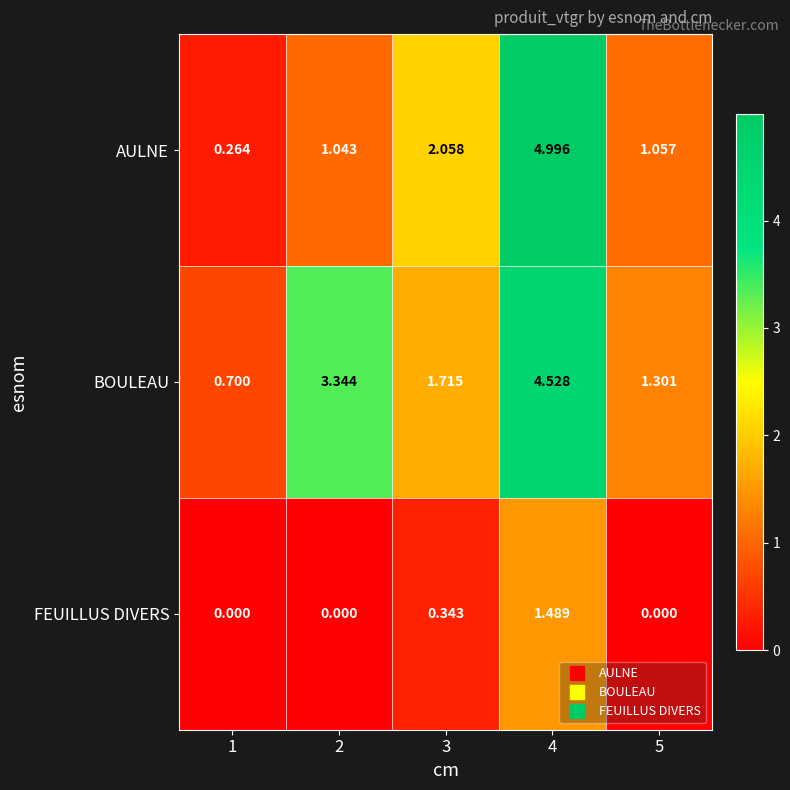

How many data points in BOULEAU are above 1?

4